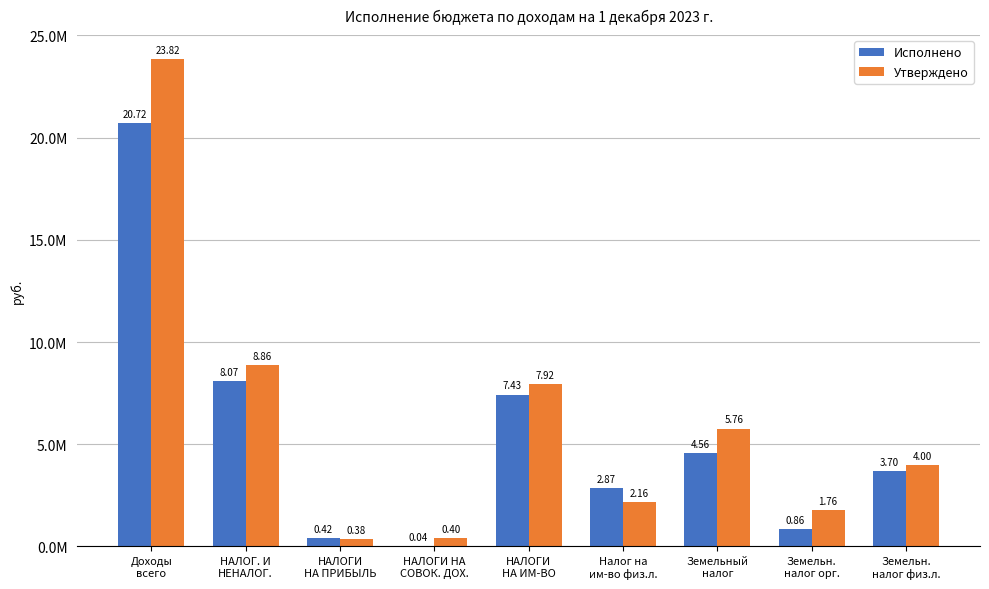

Are the bars horizontal?

No